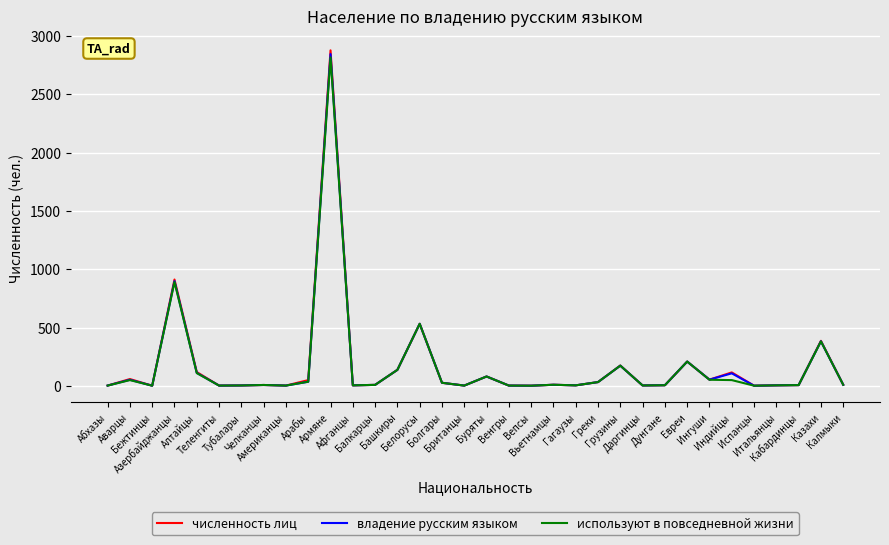

Which series has the largest range (max minus min)?

численность лиц